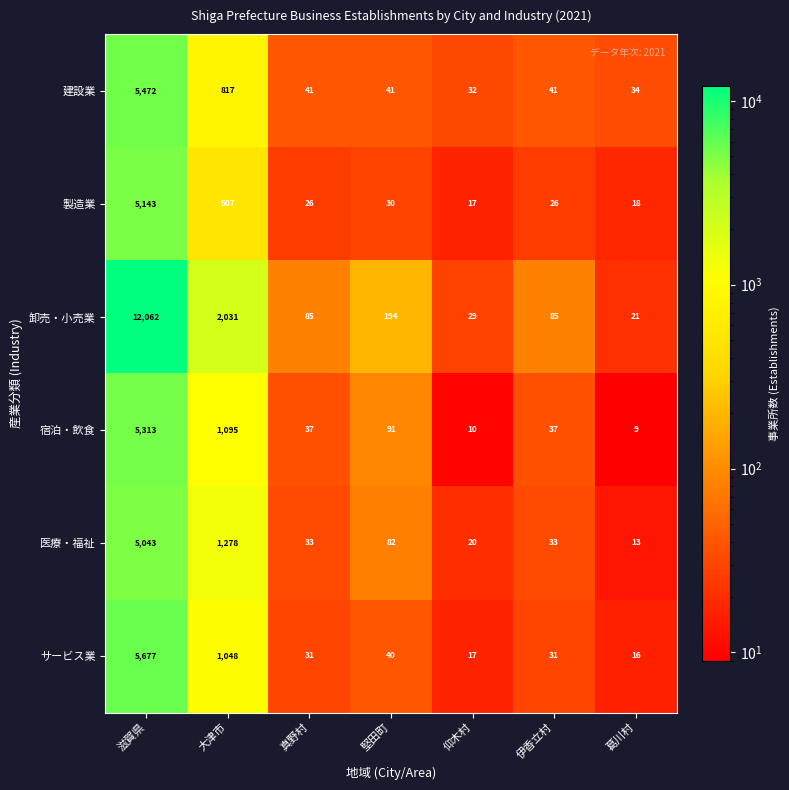

Which series has the widest spread of values?

卸売・小売業